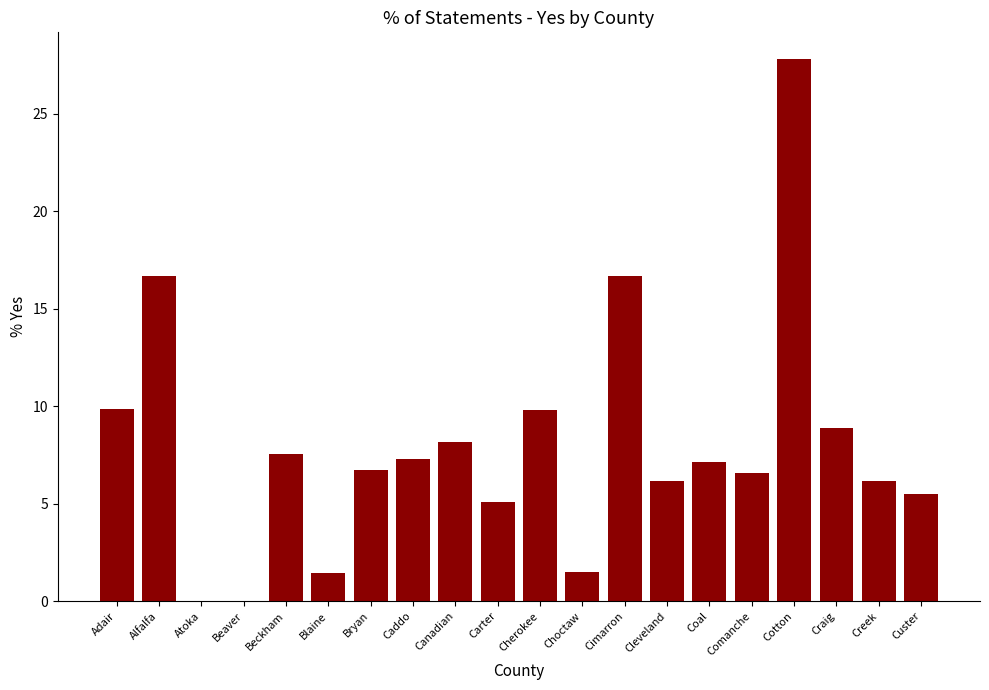

True or false: the data shows 7.6 at Carter.

False